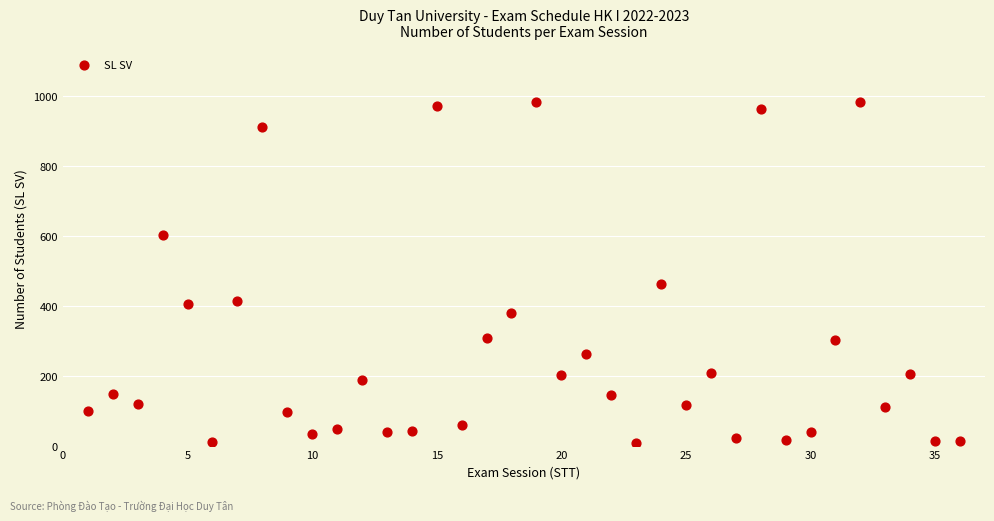

What is the range of X values (max minus min)?

35